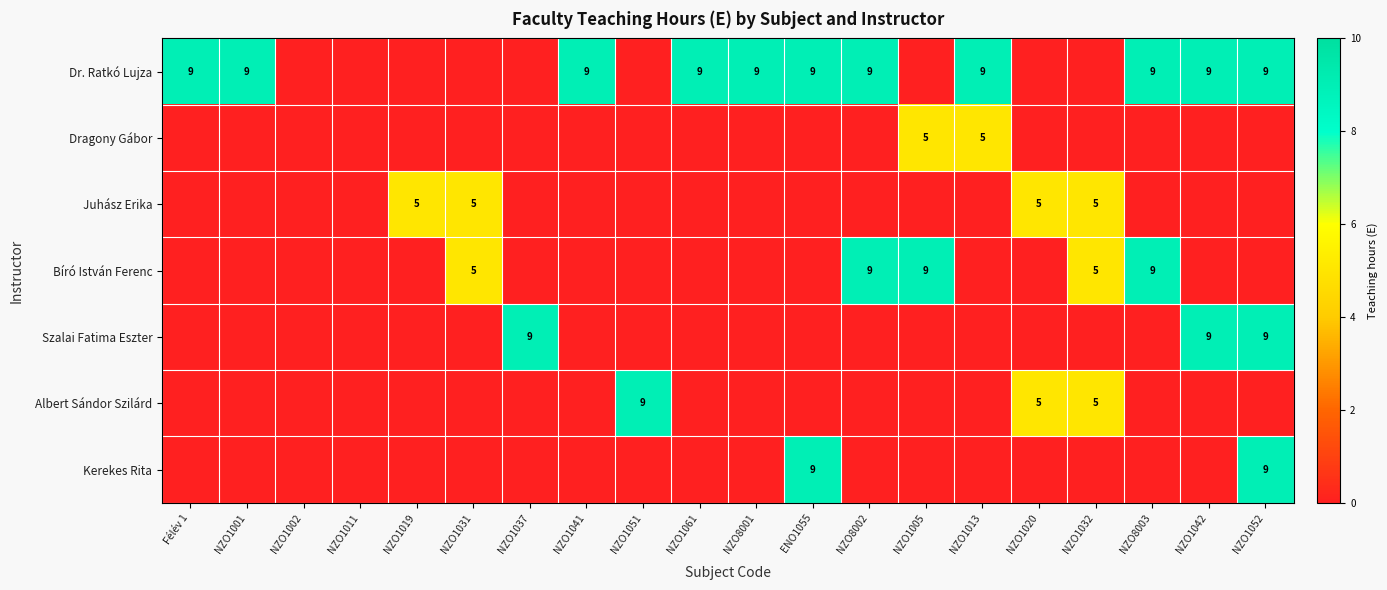

At how many categories does at least one series exceed 3?

18